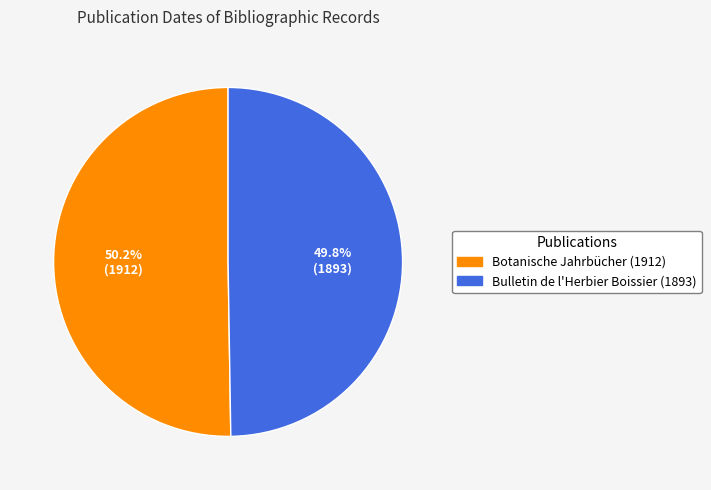

Does any single category account for the majority?

Yes